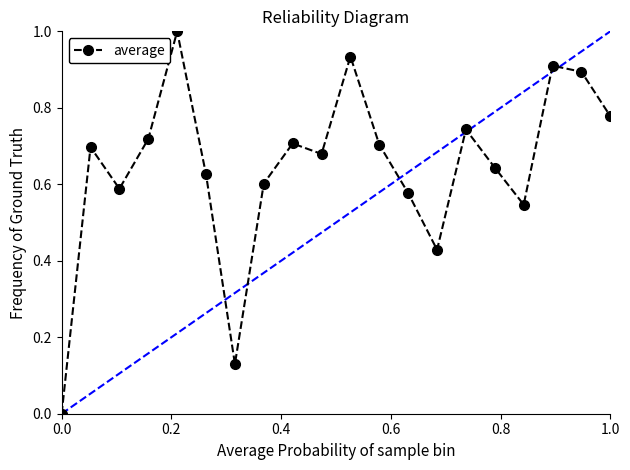

What is the difference between the maximum and minimum values?

1.0